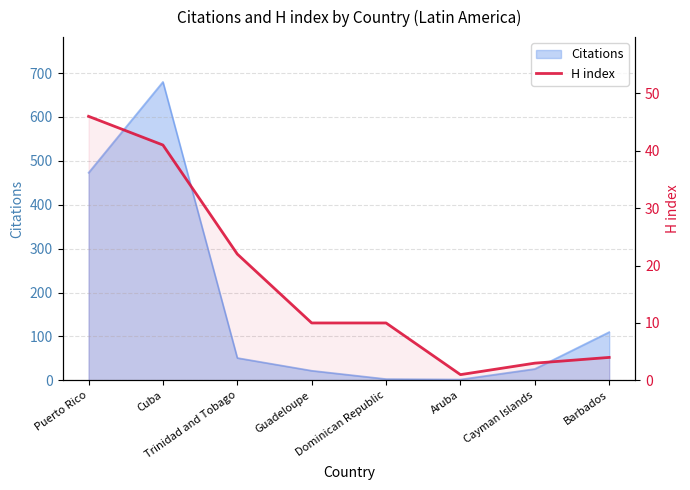

List the labels in order of value, largest first.

Puerto Rico, Cuba, Trinidad and Tobago, Guadeloupe, Dominican Republic, Barbados, Cayman Islands, Aruba